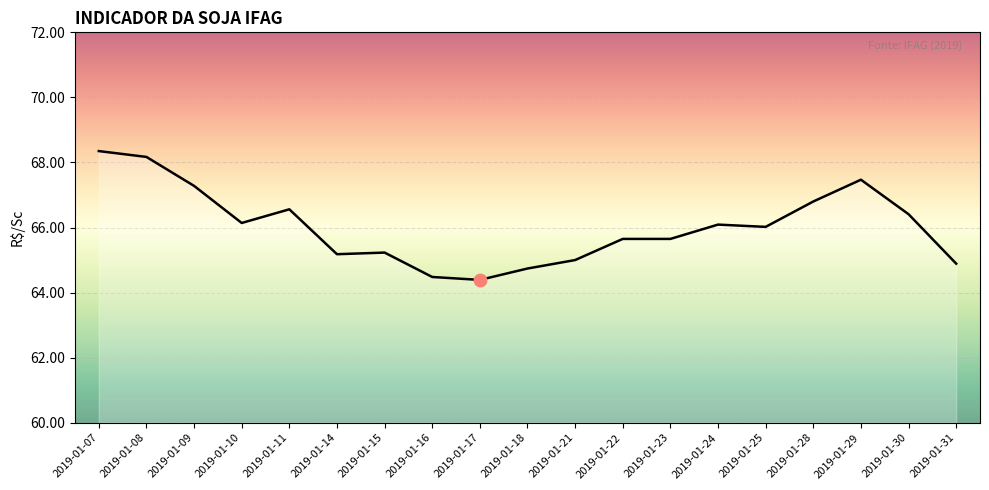

Which has a higher value, 2019-01-21 or 2019-01-30?

2019-01-30